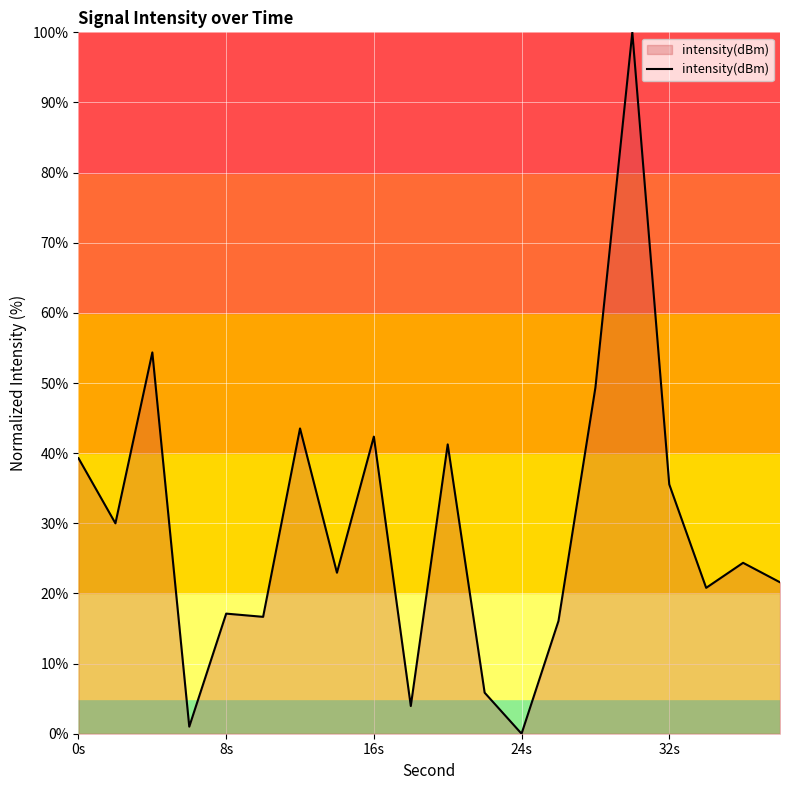

True or false: there are more than 1 points higher than both neighbors.

True